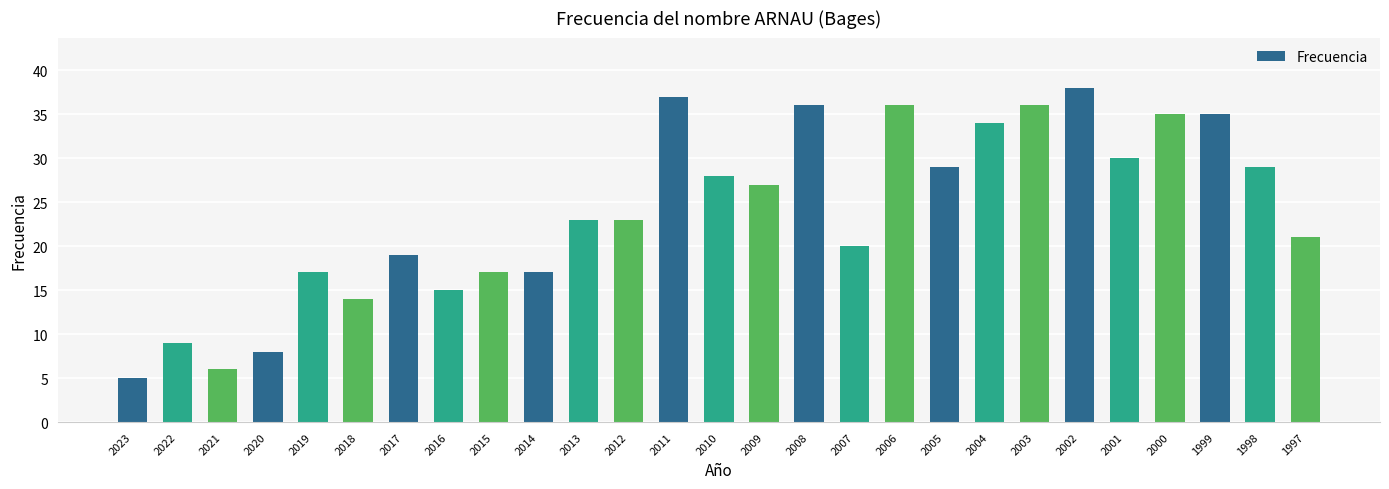

Read the value at 2006, to the nearest 10.

40